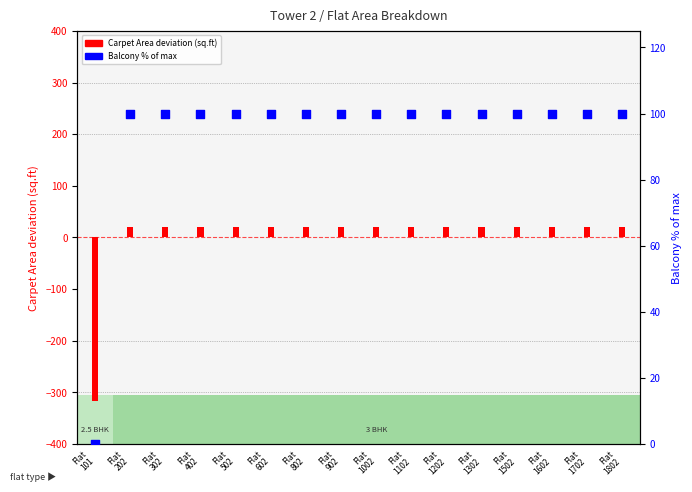

Which series contains the highest Y value?

Balcony % of max